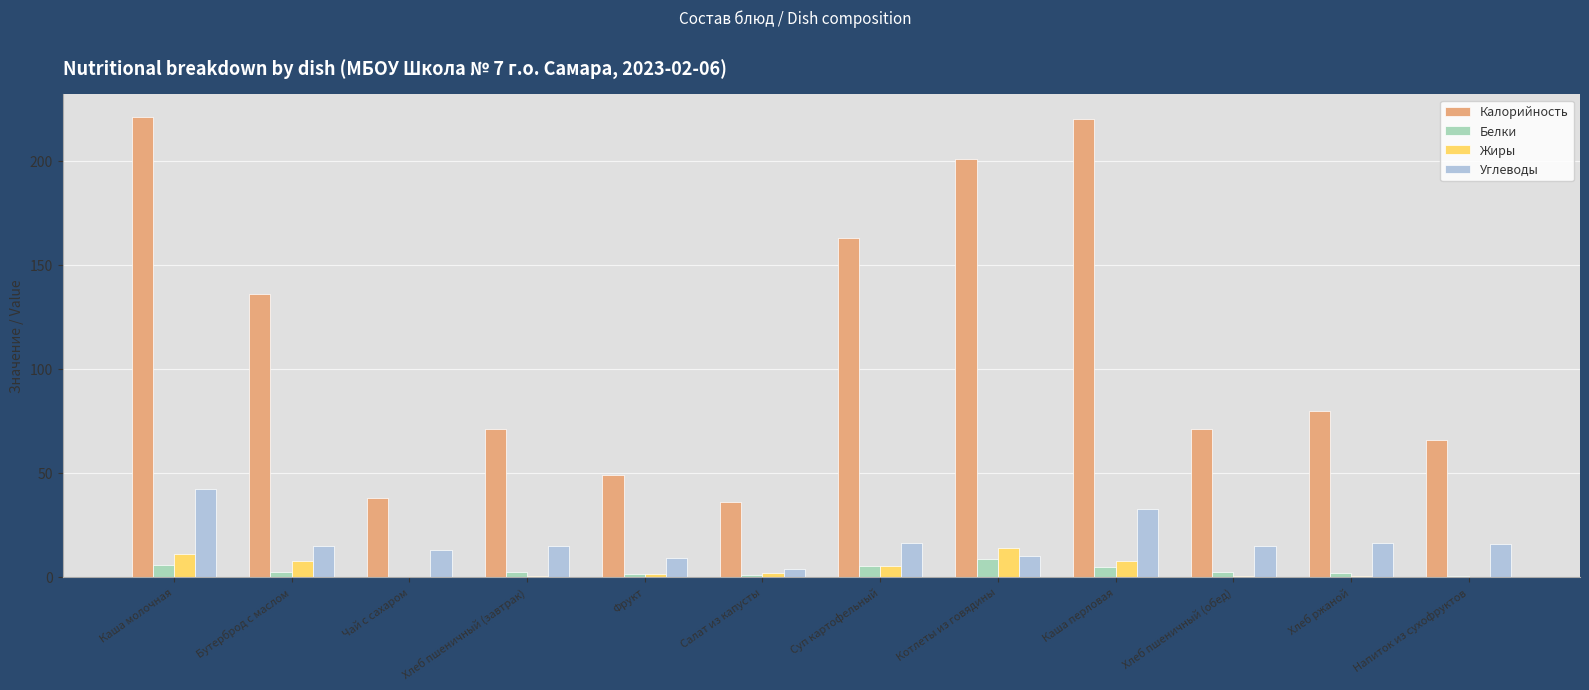

The value of Белки at Салат из капусты is 0.8. True or false?

True